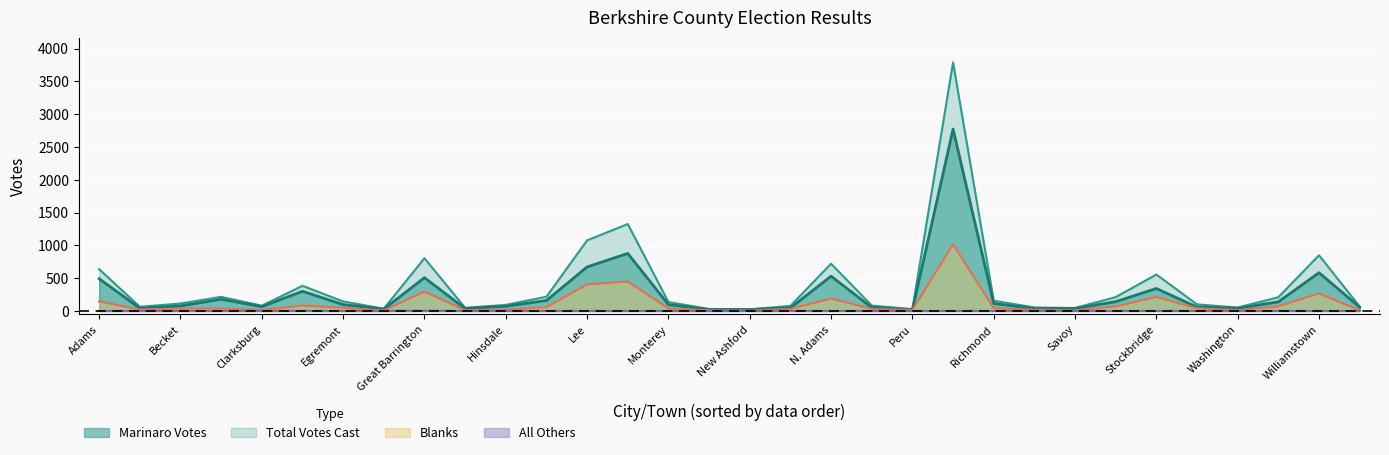

What is the label of the 7th point from the right?

Sheffield